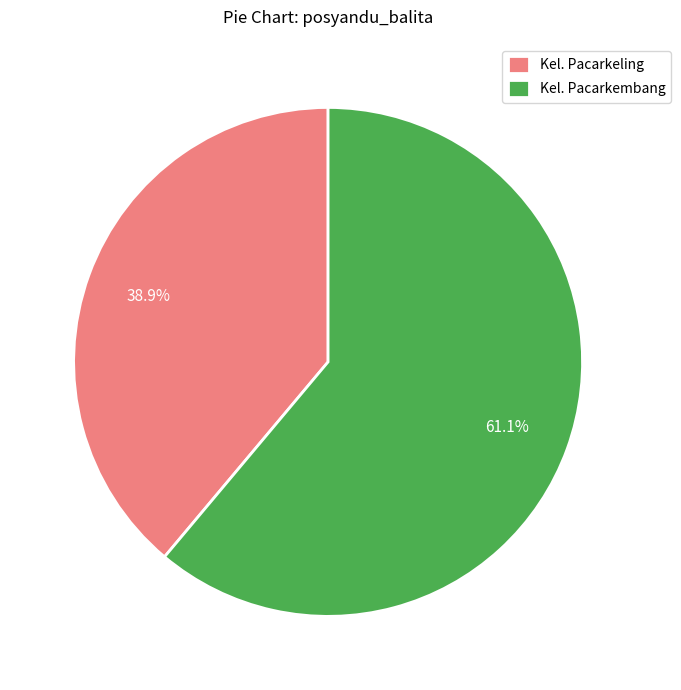

Which category accounts for the majority?

Kel. Pacarkembang